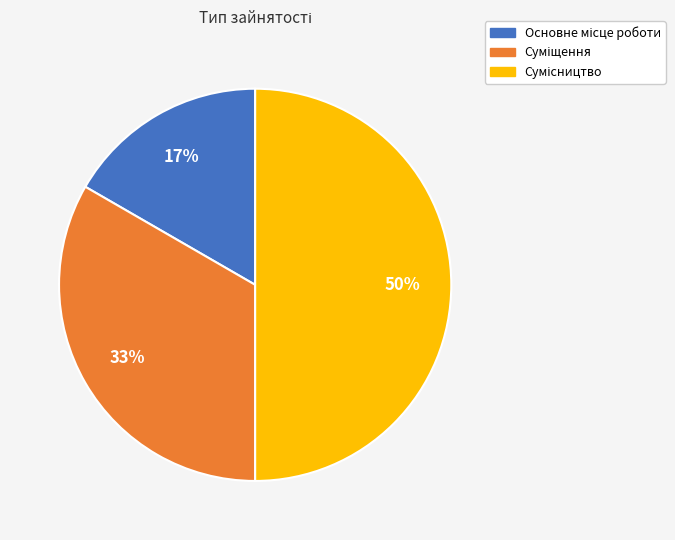

To the nearest percent, what is the average slice percentage?

33%